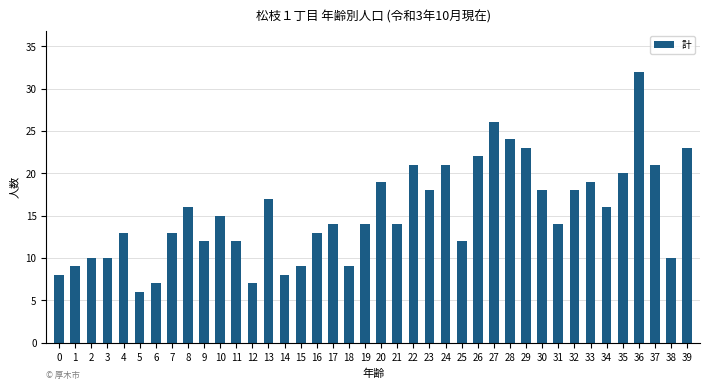

True or false: the data shows 14 at 3.

False